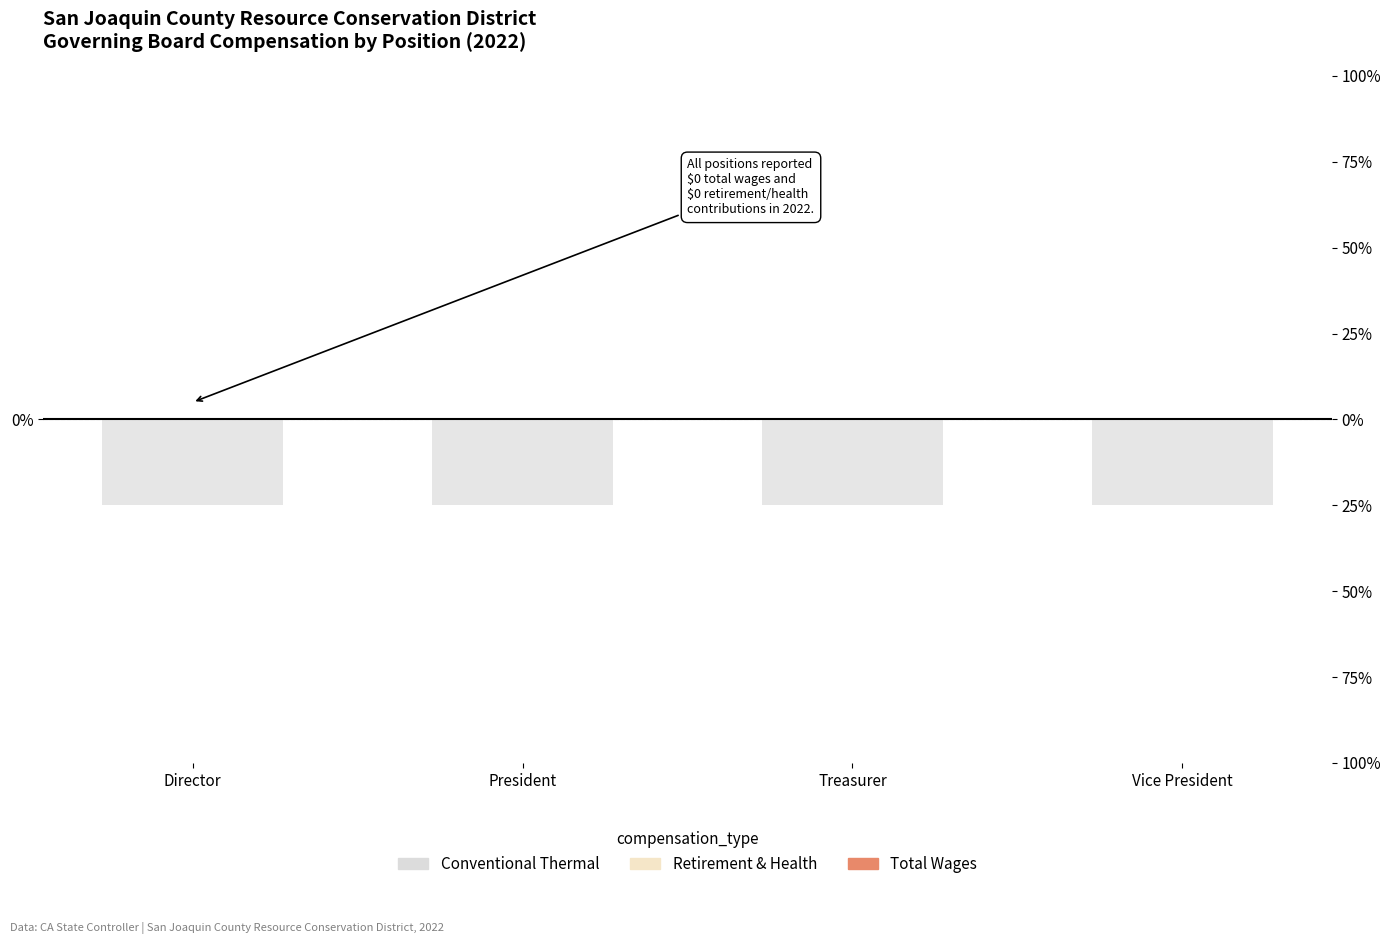

What is the label of the 1st bar from the left?

Director